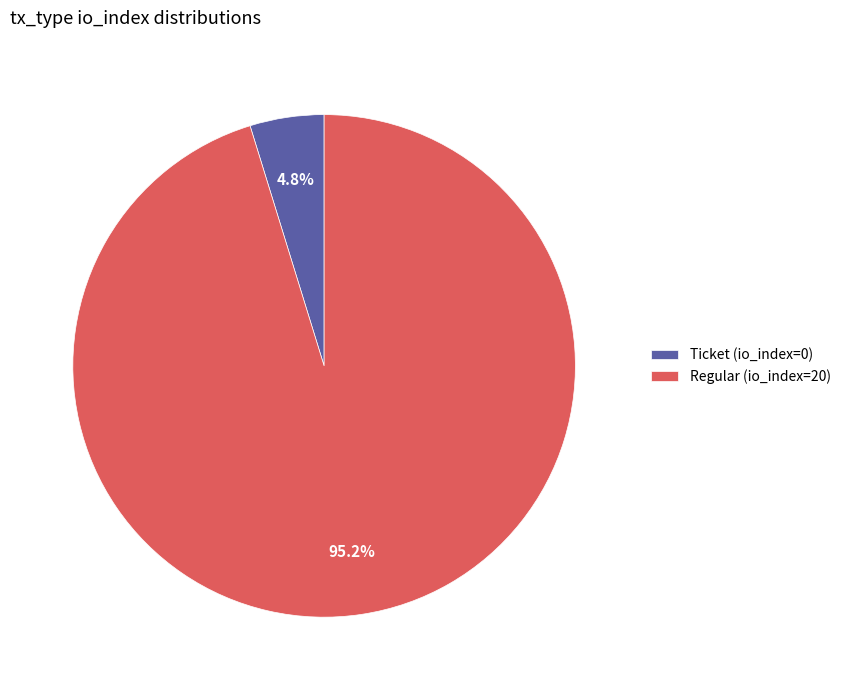

To the nearest percent, what is the average slice percentage?

50%